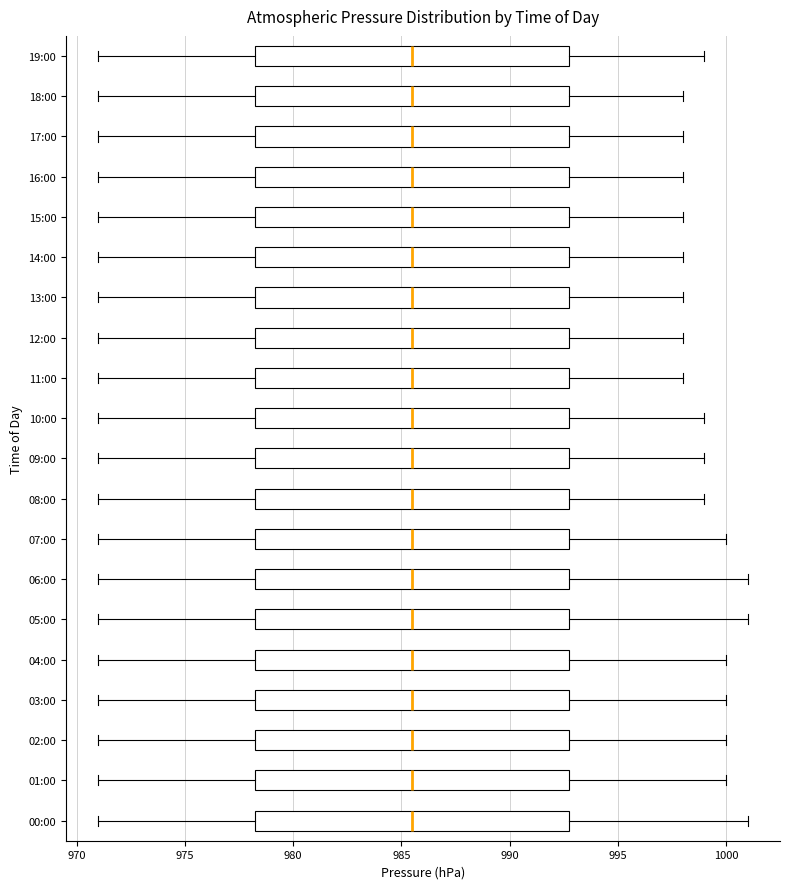

Reading bottom to top, transcribe this box plot: for each box, give where its median line is, the range the box spans, and where its two whiskers end, as read against the x-axis. The values are not printed on the chart, so give them approximately, as read against the axis.

00:00: median 985.5, box 978.5 to 993.0, whiskers 971.0 to 1001.0
01:00: median 985.5, box 978.5 to 993.0, whiskers 971.0 to 1000.0
02:00: median 985.5, box 978.5 to 993.0, whiskers 971.0 to 1000.0
03:00: median 985.5, box 978.5 to 993.0, whiskers 971.0 to 1000.0
04:00: median 985.5, box 978.5 to 993.0, whiskers 971.0 to 1000.0
05:00: median 985.5, box 978.5 to 993.0, whiskers 971.0 to 1001.0
06:00: median 985.5, box 978.5 to 993.0, whiskers 971.0 to 1001.0
07:00: median 985.5, box 978.5 to 993.0, whiskers 971.0 to 1000.0
08:00: median 985.5, box 978.5 to 993.0, whiskers 971.0 to 999.0
09:00: median 985.5, box 978.5 to 993.0, whiskers 971.0 to 999.0
10:00: median 985.5, box 978.5 to 993.0, whiskers 971.0 to 999.0
11:00: median 985.5, box 978.5 to 993.0, whiskers 971.0 to 998.0
12:00: median 985.5, box 978.5 to 993.0, whiskers 971.0 to 998.0
13:00: median 985.5, box 978.5 to 993.0, whiskers 971.0 to 998.0
14:00: median 985.5, box 978.5 to 993.0, whiskers 971.0 to 998.0
15:00: median 985.5, box 978.5 to 993.0, whiskers 971.0 to 998.0
16:00: median 985.5, box 978.5 to 993.0, whiskers 971.0 to 998.0
17:00: median 985.5, box 978.5 to 993.0, whiskers 971.0 to 998.0
18:00: median 985.5, box 978.5 to 993.0, whiskers 971.0 to 998.0
19:00: median 985.5, box 978.5 to 993.0, whiskers 971.0 to 999.0